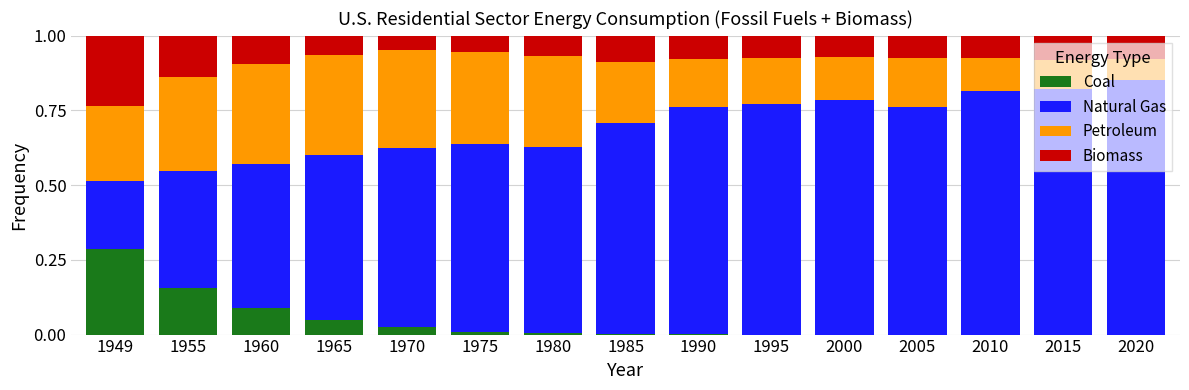

What is the average value of the Biomass series?

0.1